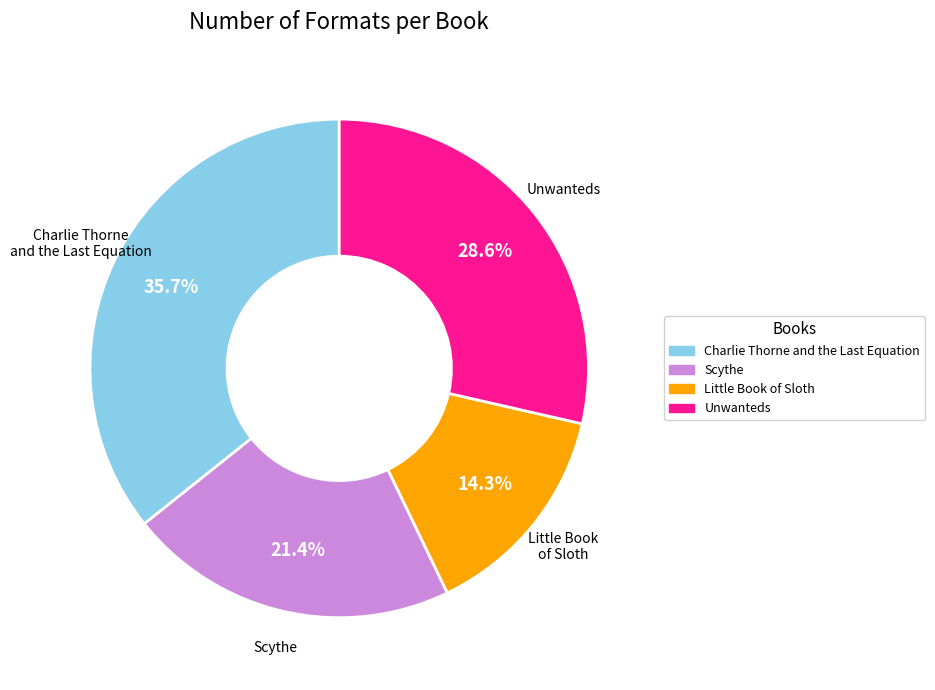

Rank the categories by value from lowest to highest.

Little Book of Sloth, Scythe, Unwanteds, Charlie Thorne and the Last Equation